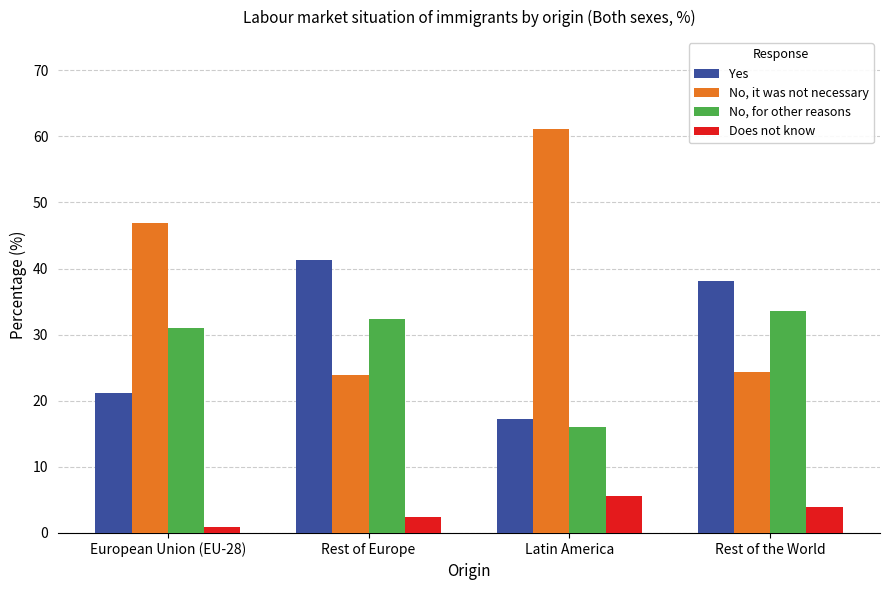

Which category has the lowest value in the Does not know series?

European Union (EU-28)